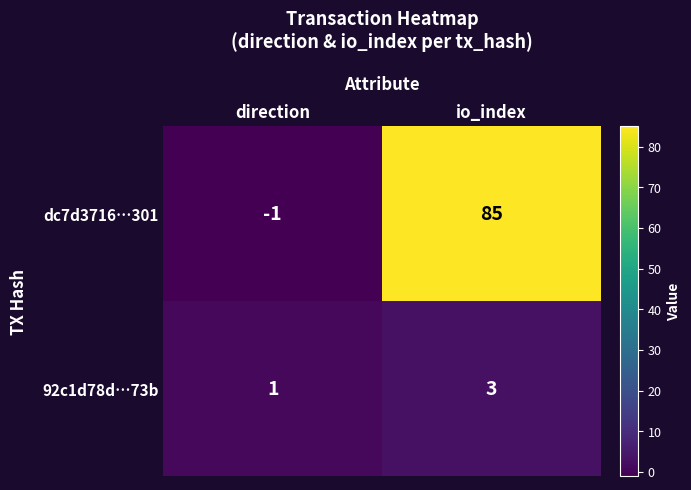

List the series in order of their peak value, lowest first.

92c1d78d…73b, dc7d3716…301